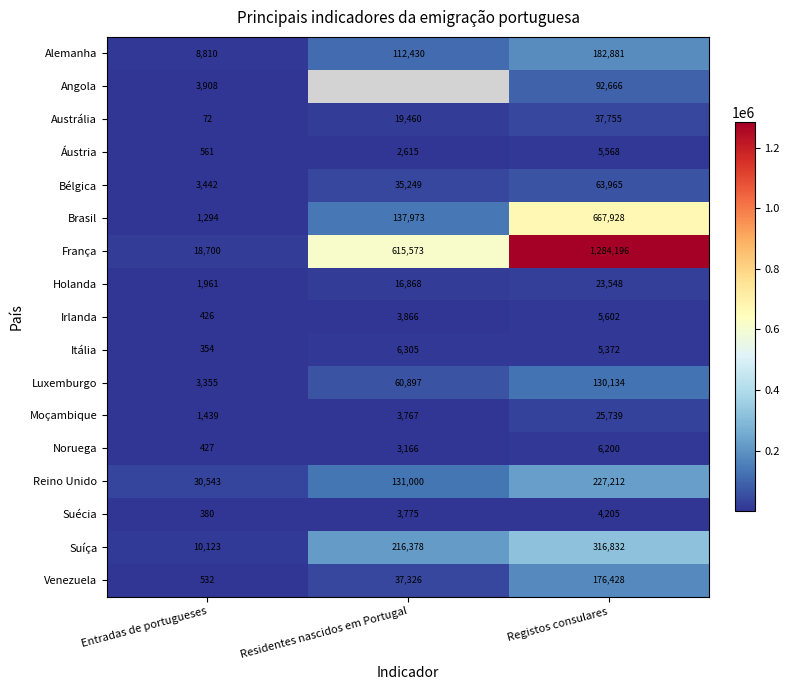

What is the difference between the maximum and second lowest values in the Brasil series?

529955